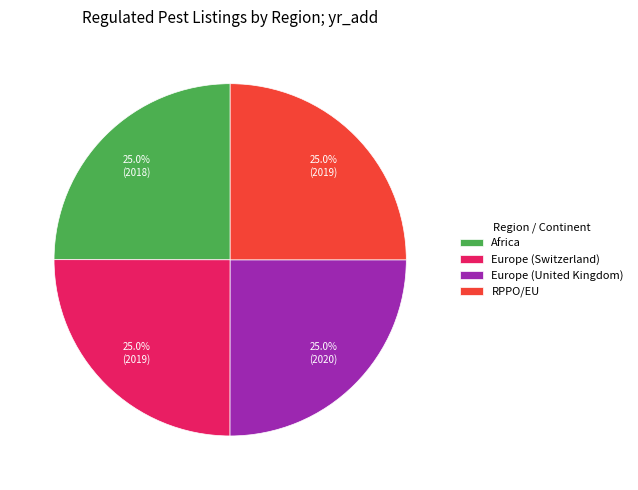

True or false: Europe (United Kingdom) accounts for 25% of the total.

True